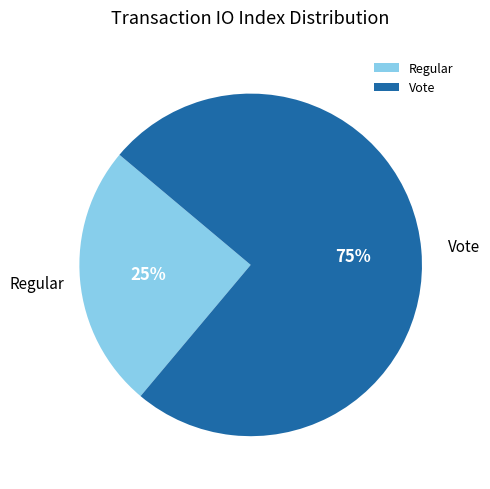

True or false: Regular accounts for 38% of the total.

False